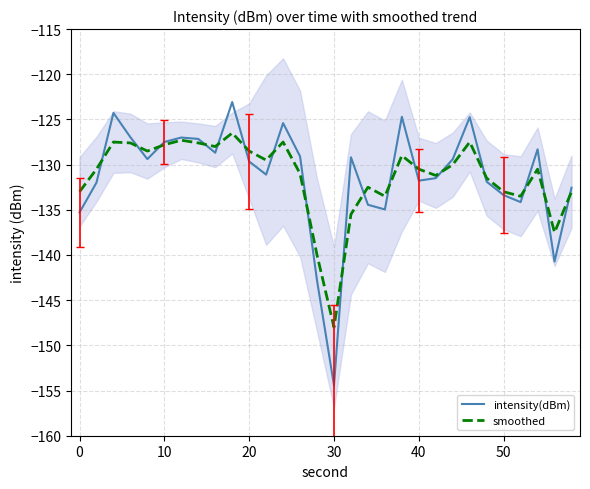

What is the difference between the second highest and minimum values in the smoothed series?

20.7